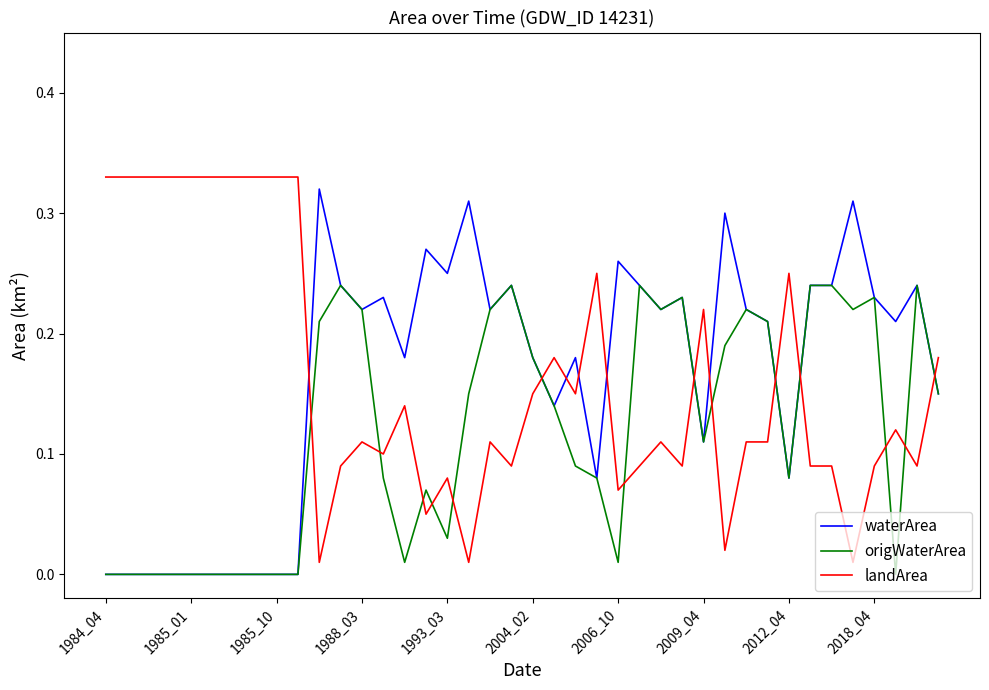

How many lines are shown in the chart?

3